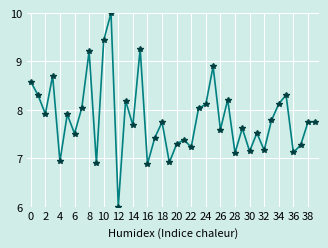

What is the maximum value shown in the chart?

10.0